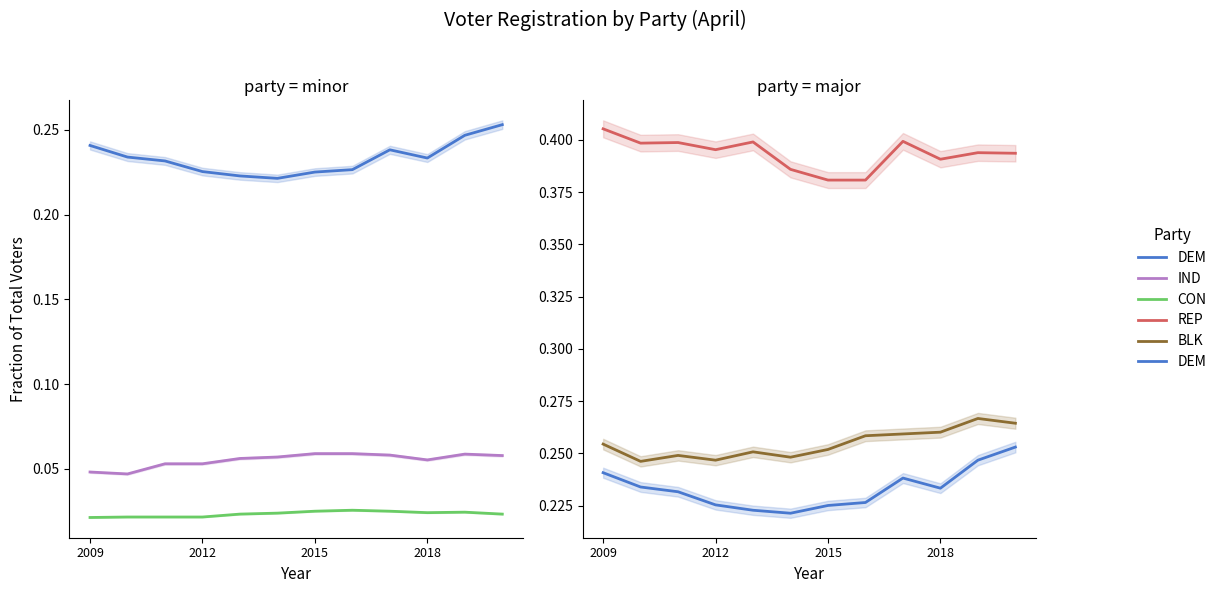

Does the chart have visible grid lines?

No